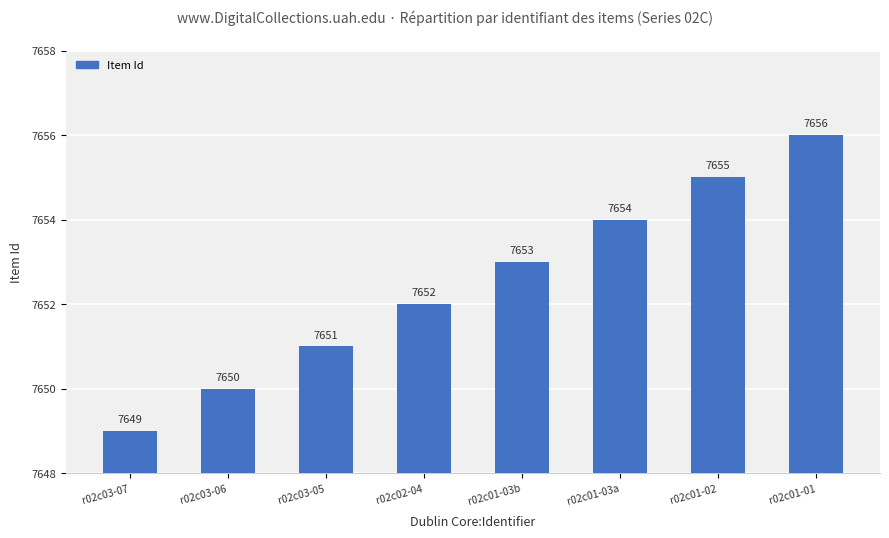

What is the ratio of the value at r02c01-02 to the value at r02c03-06?

1.0